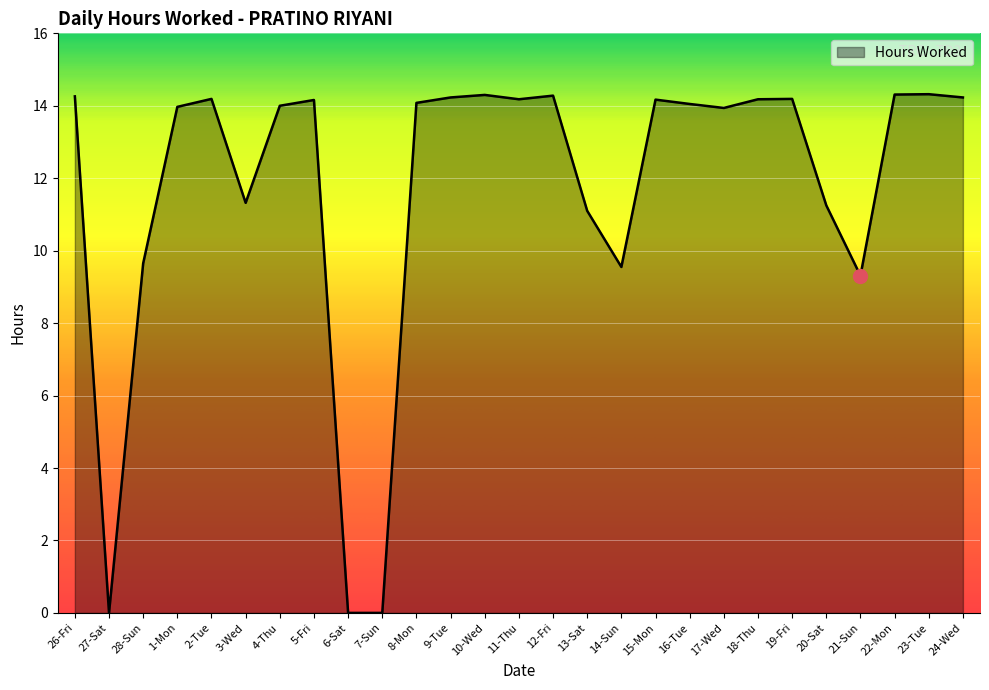

Which has a higher value, 13-Sat or 24-Wed?

24-Wed